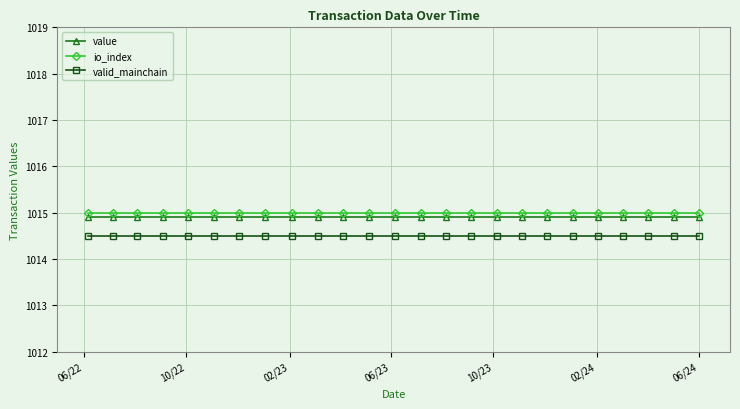

What is the value of the value point at the 8th from the left?

1014.9